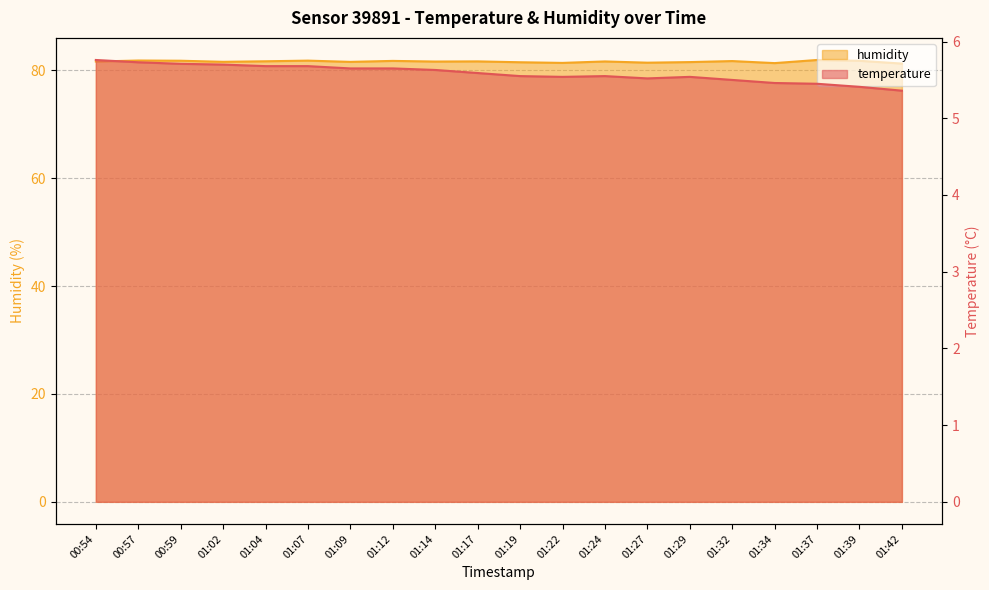

What is the spread (max minus min) of values at 01:37?

76.4